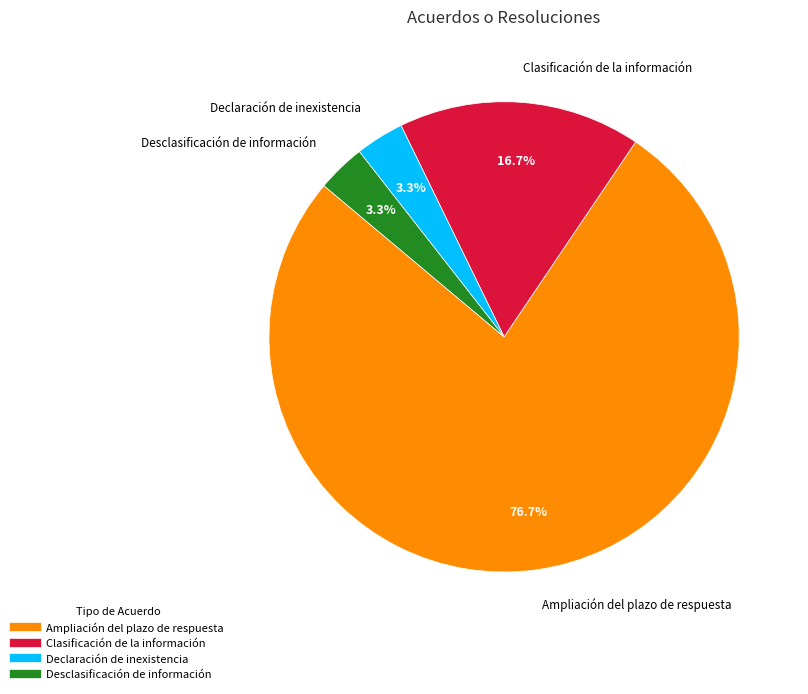

What is the largest slice in the pie chart?

Ampliación del plazo de respuesta